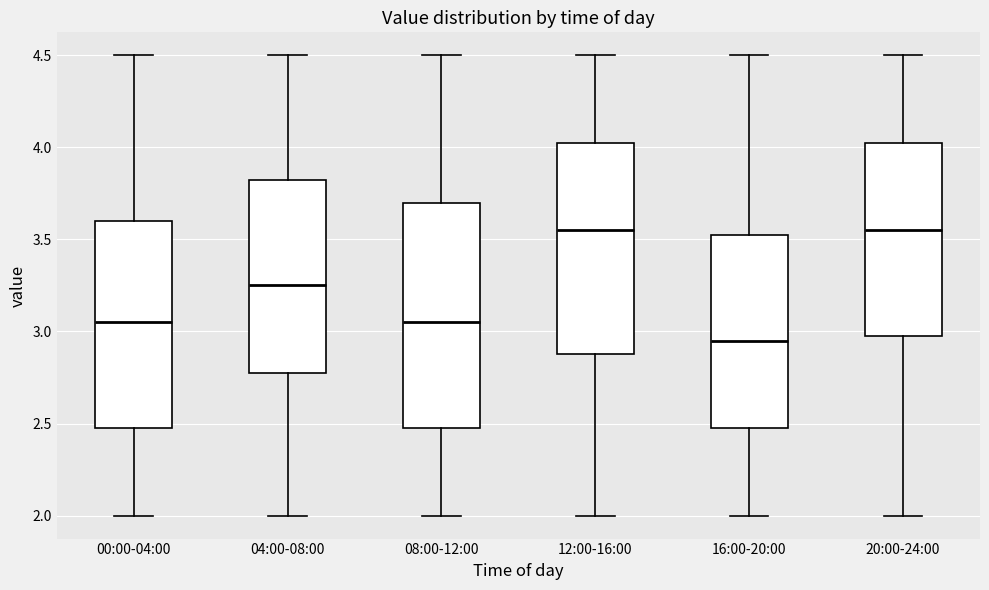

Which box is the tallest, from its lower edge to its upper edge?

08:00-12:00